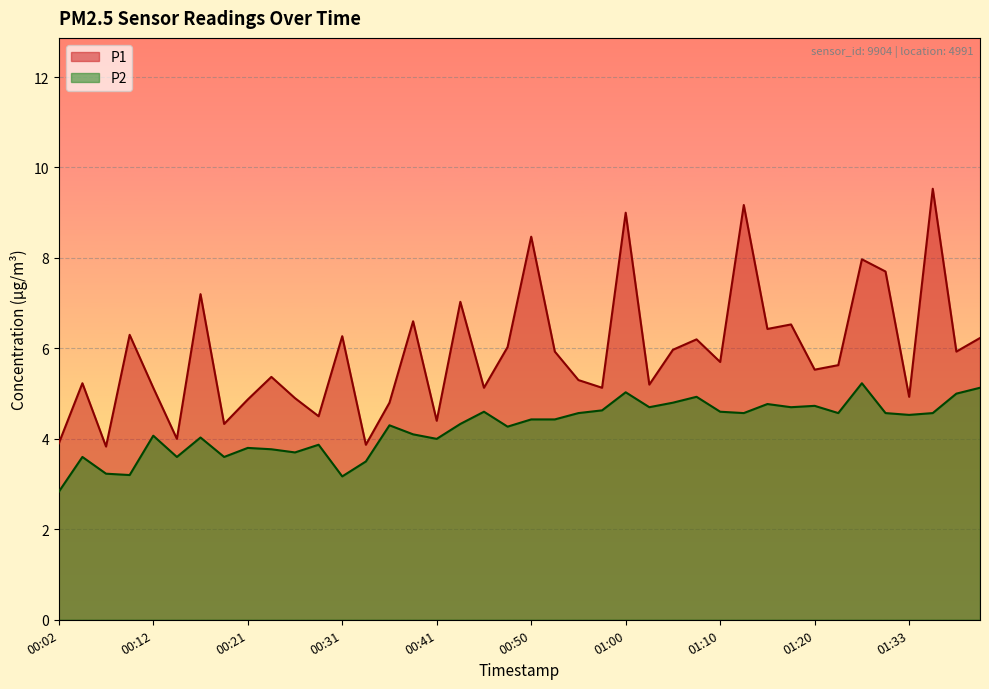

In P1, how many points are higher than both neighbors (excluding endpoints)?

14